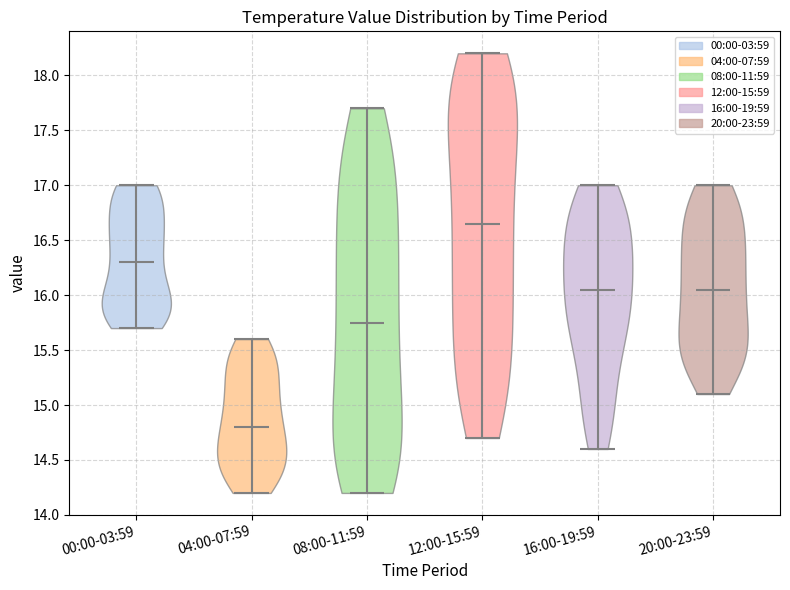

Which violin has the lowest median line?

04:00-07:59